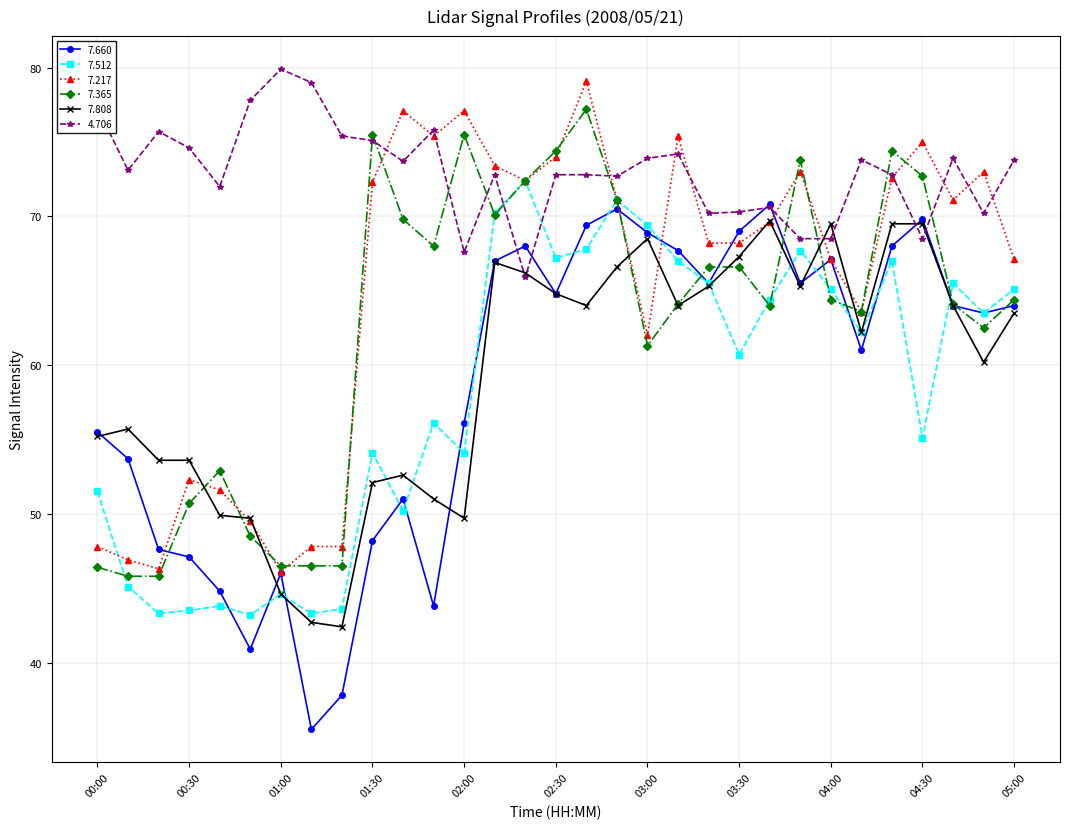

After their last crossing, which series has the higher values: 4.706 or 7.512?

4.706